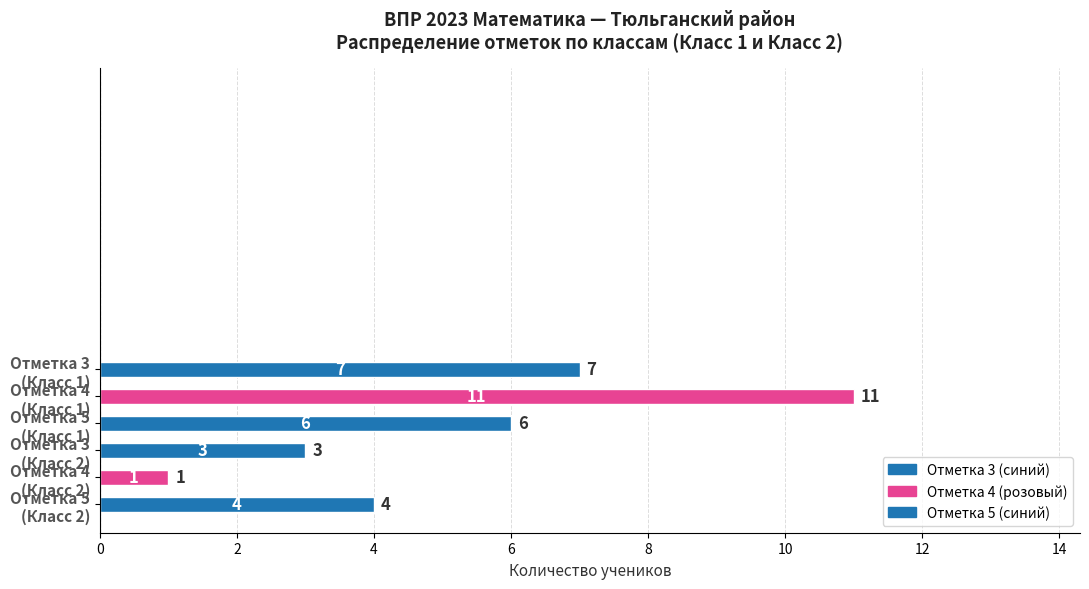

What is the difference between the maximum and second lowest values?

8